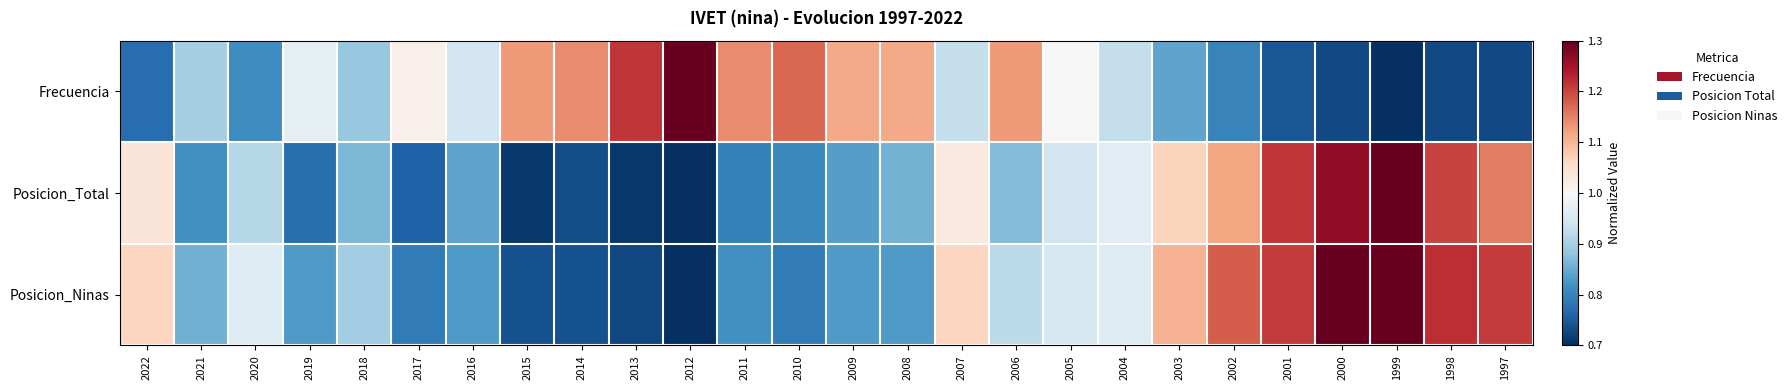

Between 2001 and 1999, which series saw the biggest shift?

Posicion_Ninas